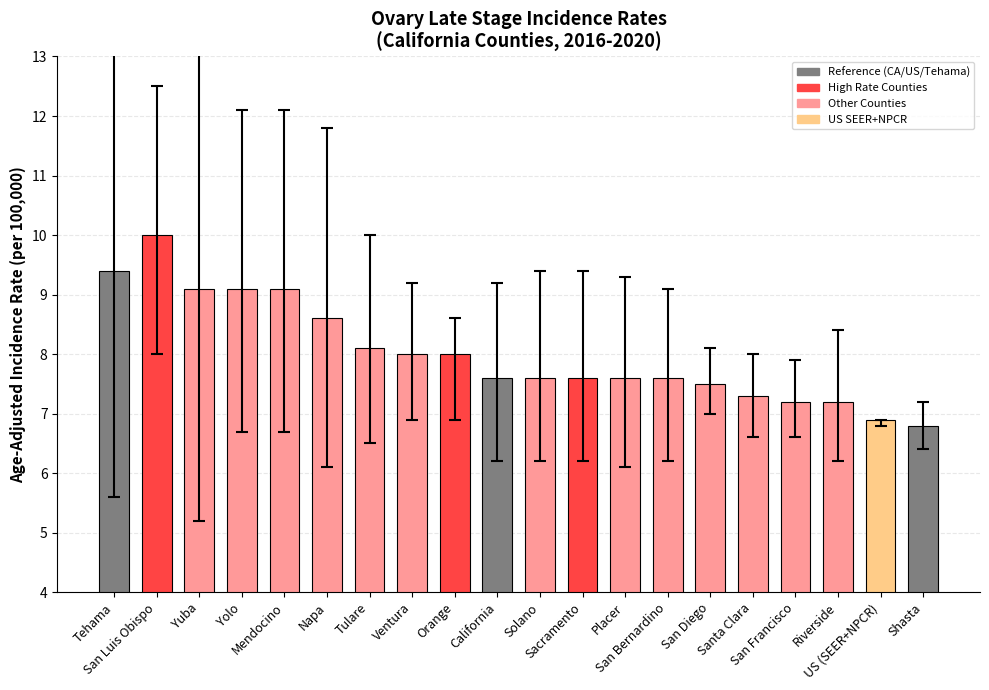

Which label corresponds to the largest value in the chart?

San Luis Obispo